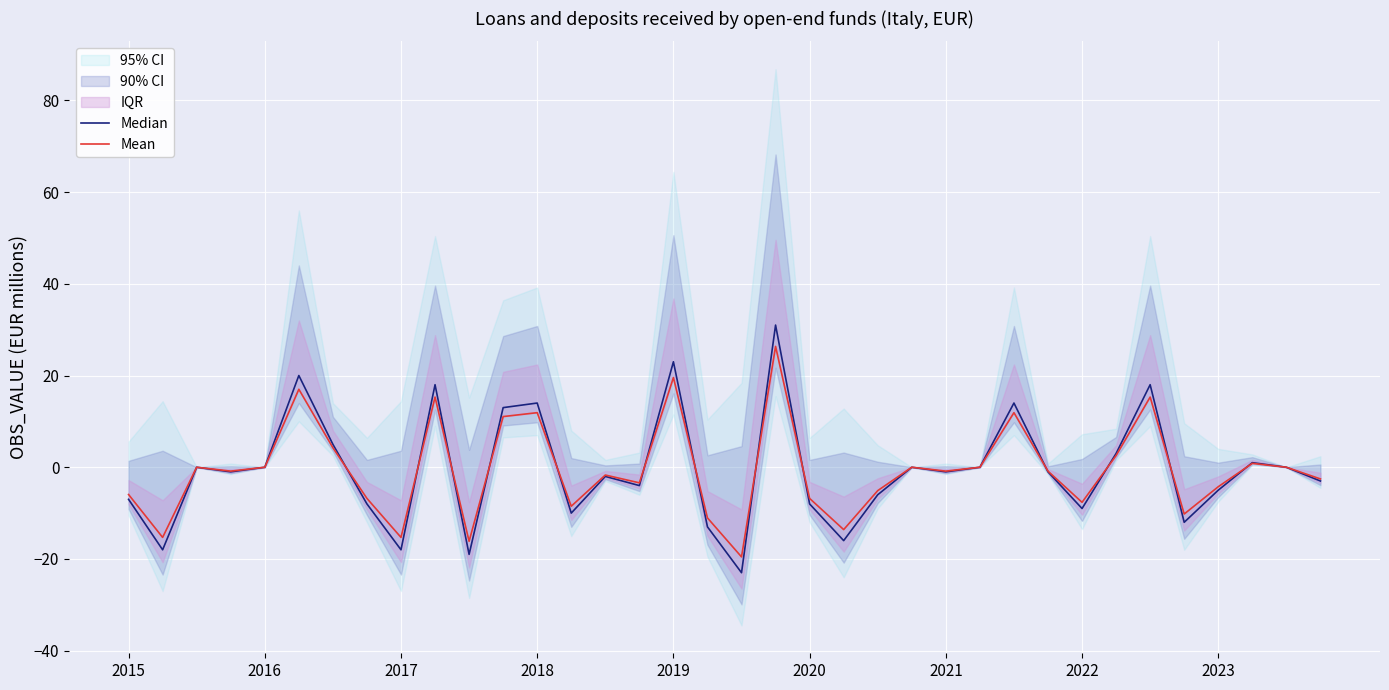

The value of Mean at 2017 is -26.7. True or false?

False